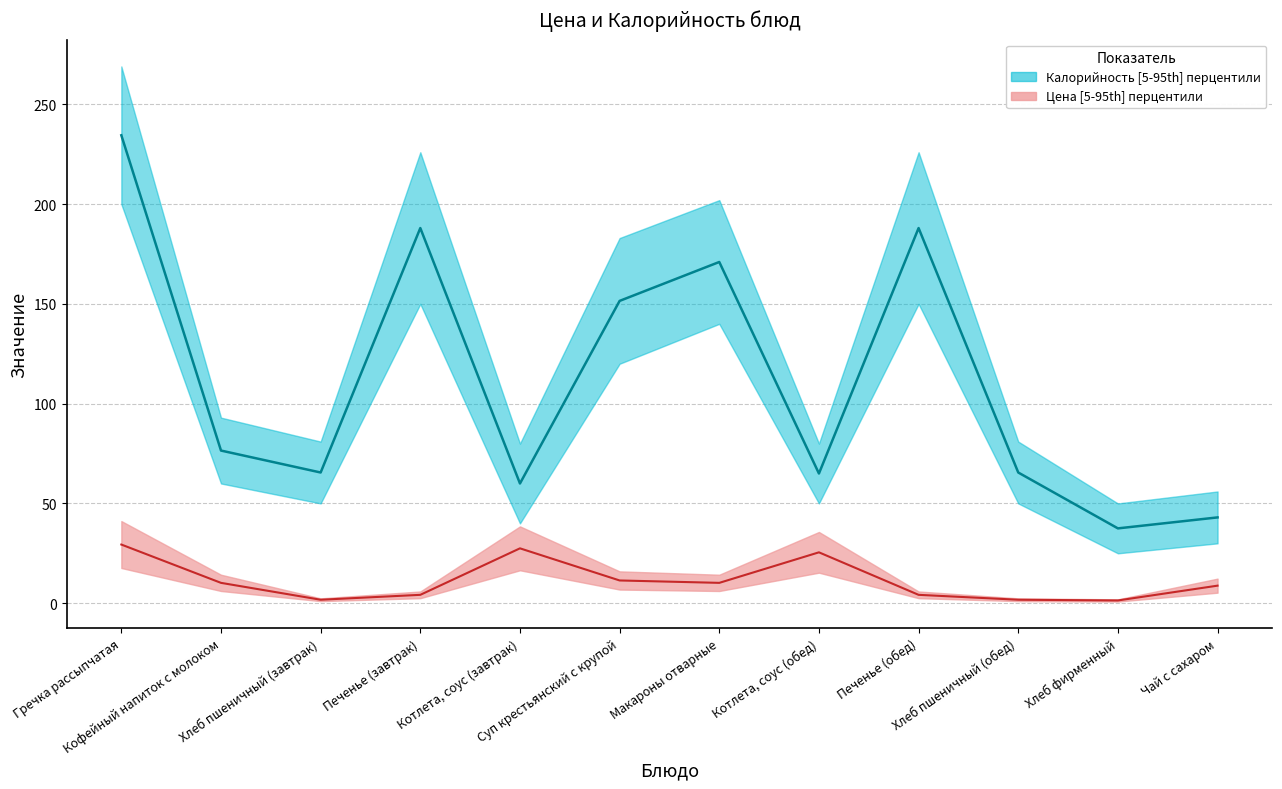

Reading left to right, extract all data points from this chart.

Цена: 29.4	10.2	1.7	4.2	27.5	11.4	10.2	25.5	4.2	1.7	1.4	8.8
Калорийность_upper: 234.5	76.5	65.5	188.0	60.0	151.5	171.0	65.0	188.0	65.5	37.5	43.0